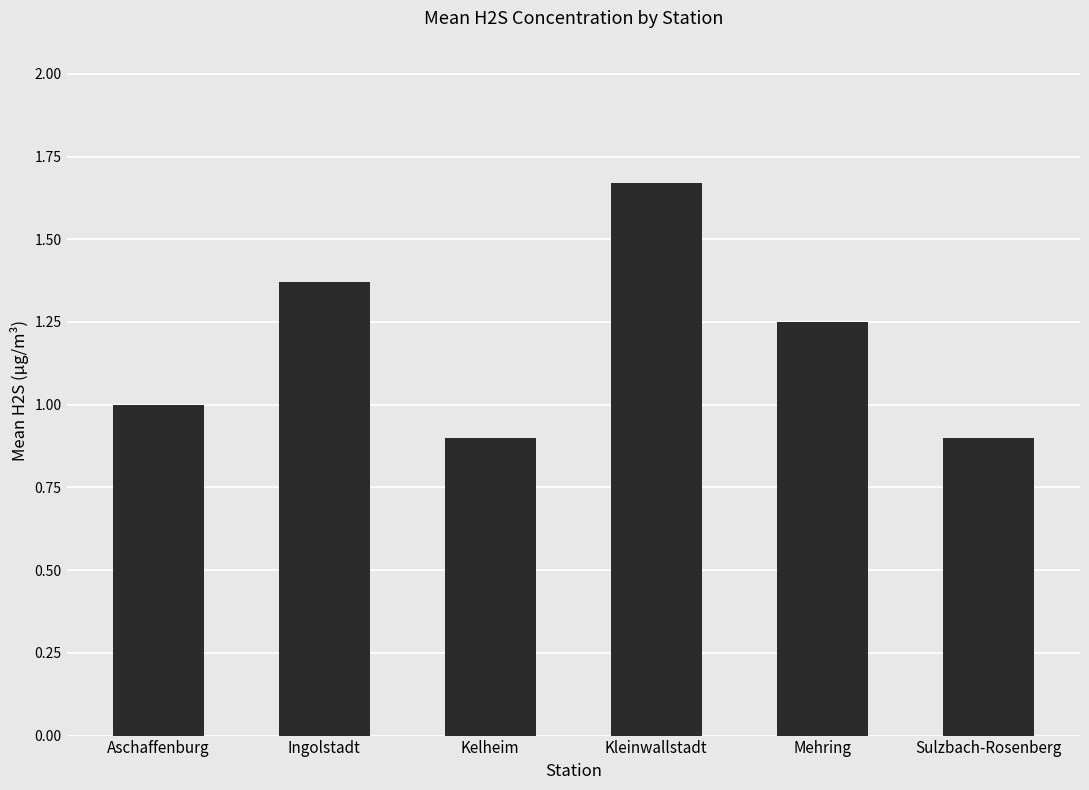

Count the values in the range 0 to 1.

3